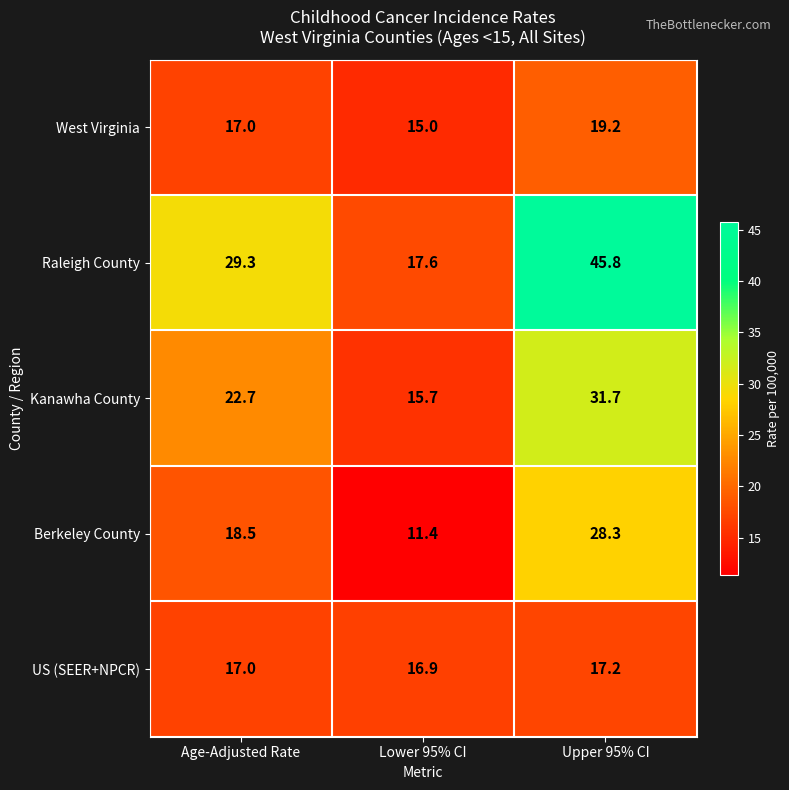

How many data points in Kanawha County are less than 22?

1